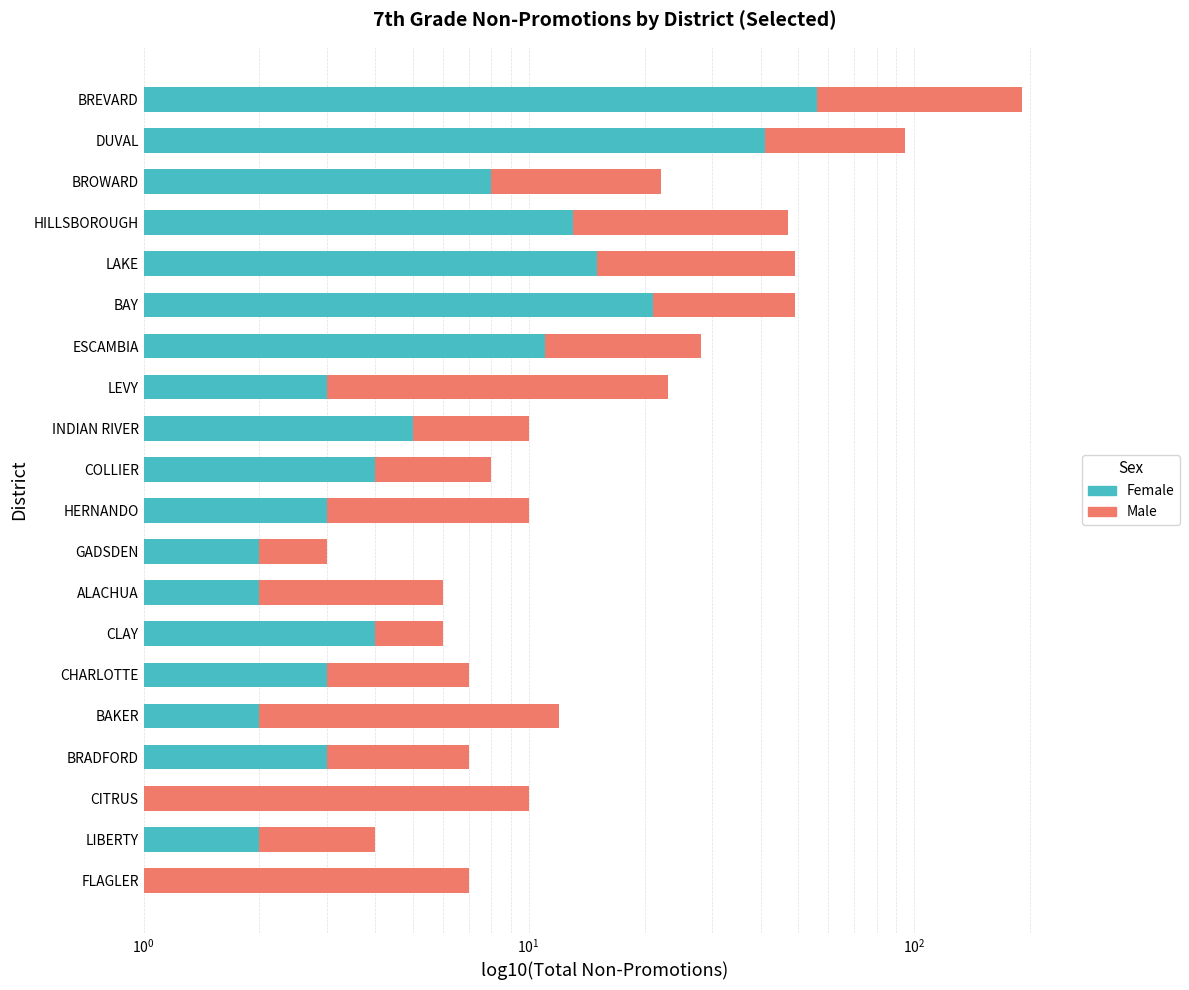

Rank the series by their maximum value, from lowest to highest.

Female, Male